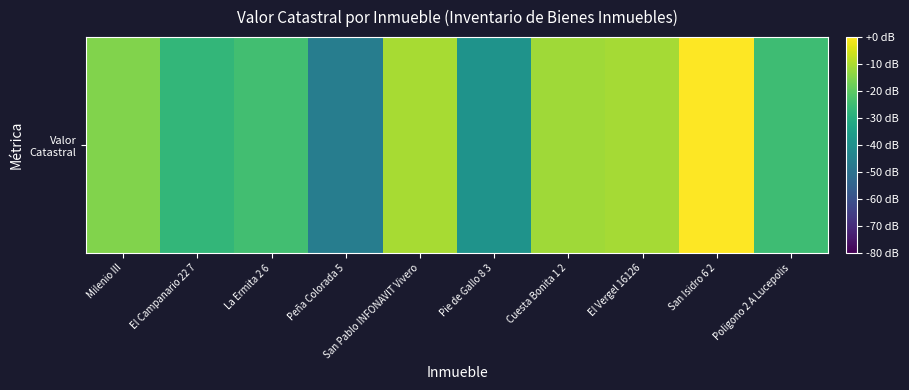

What is the smallest value displayed?

-46.0